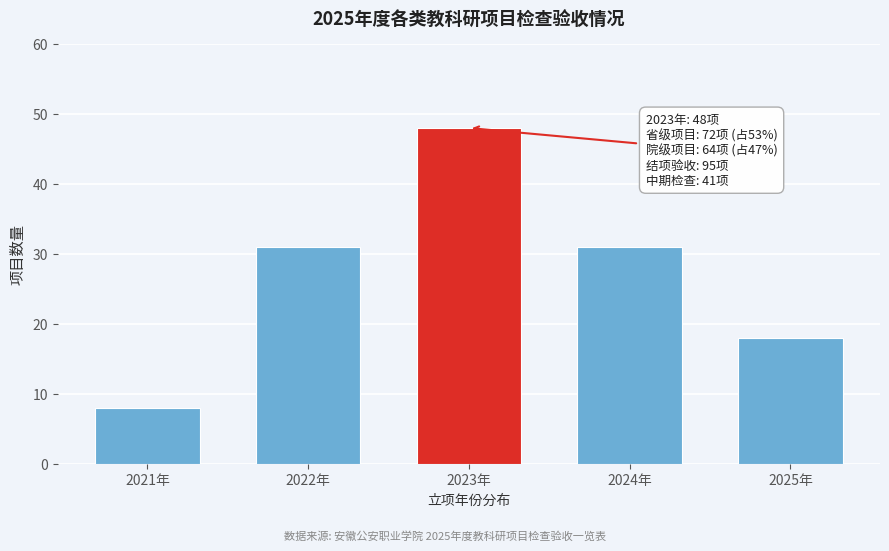

Reading left to right, transcribe all the data shown in this chart.

8	31	48	31	18